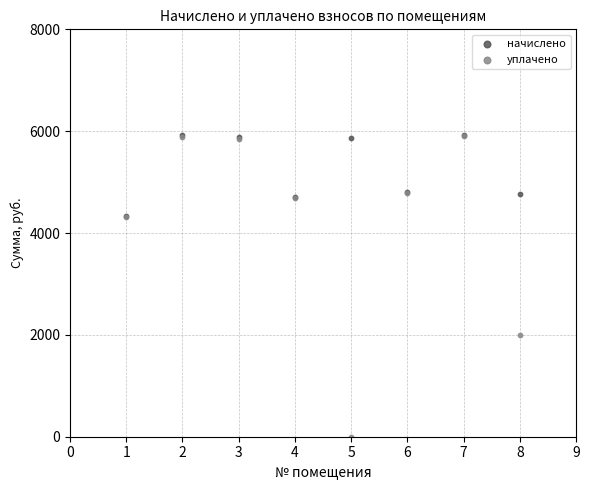

Across all series, what Y value is closest to 2966?

2000.3